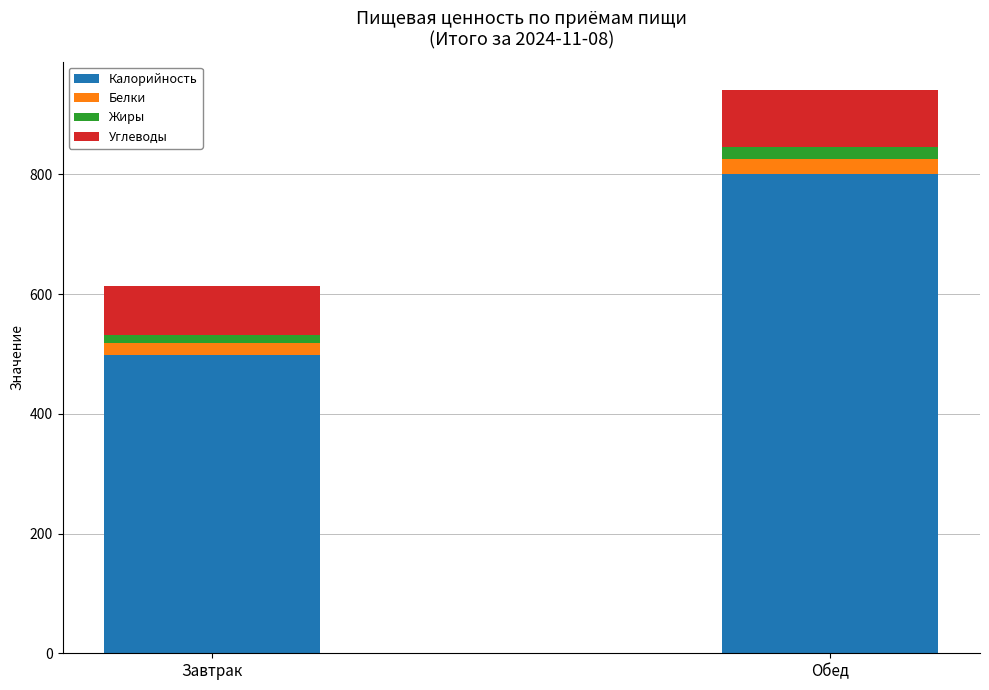

Which category has the lowest value in the Калорийность series?

Завтрак